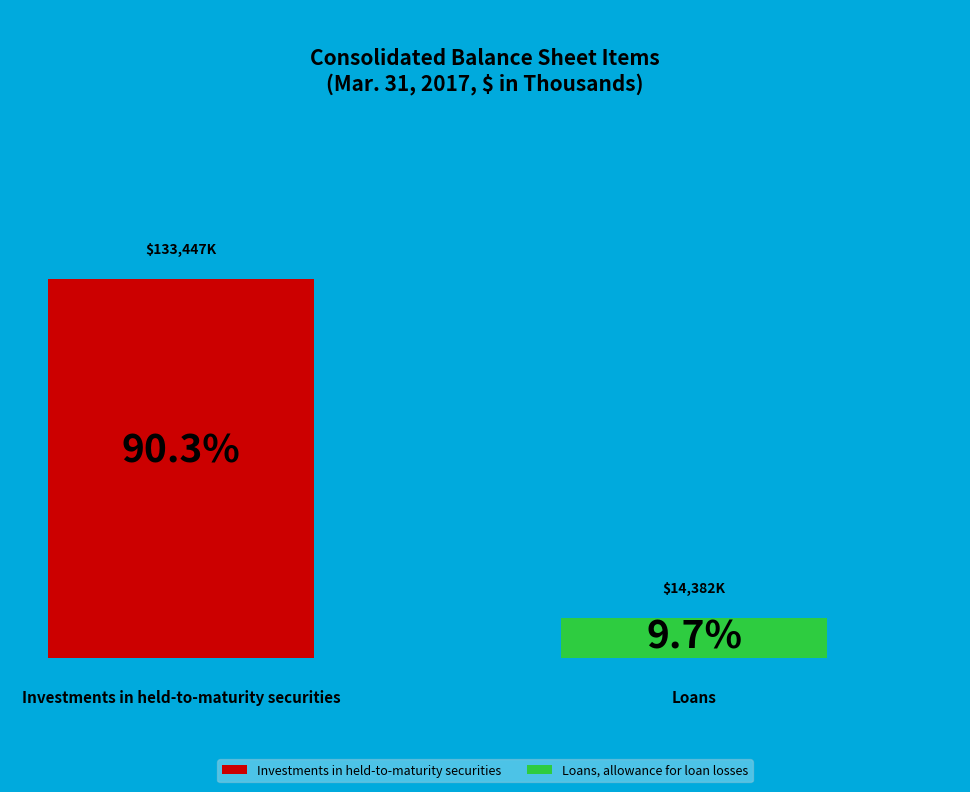

Count the number of slices in the pie.

2